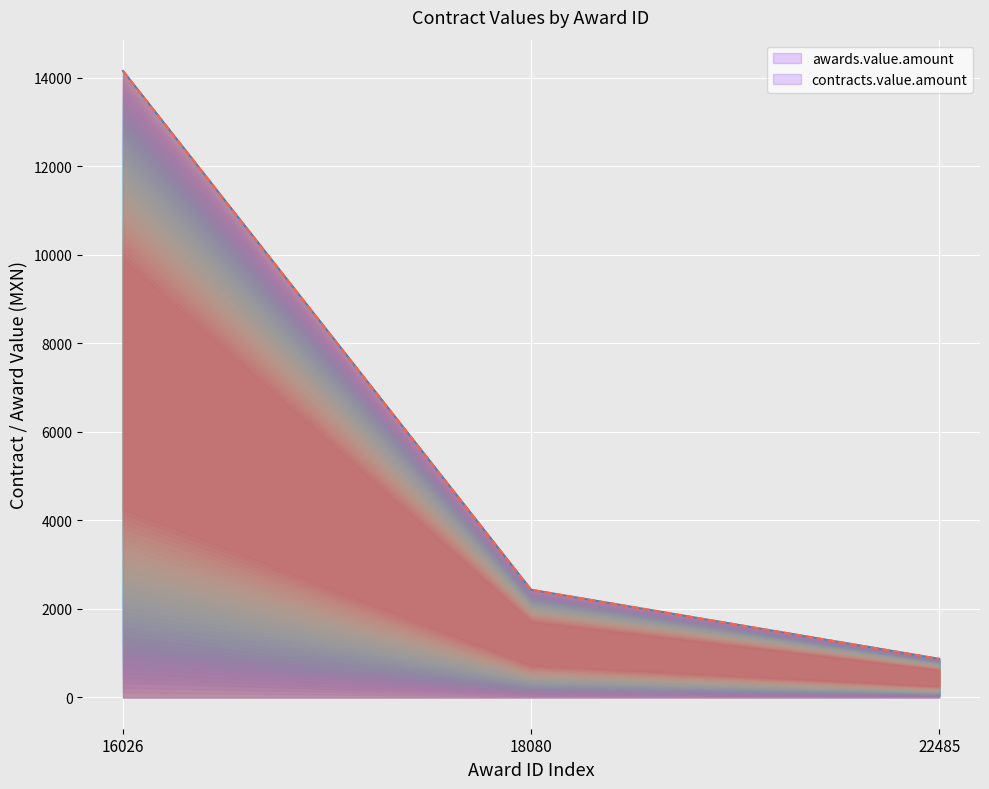

Is the value of contracts.value.amount at 16026 greater than the value of awards.value.amount at 16026?

No